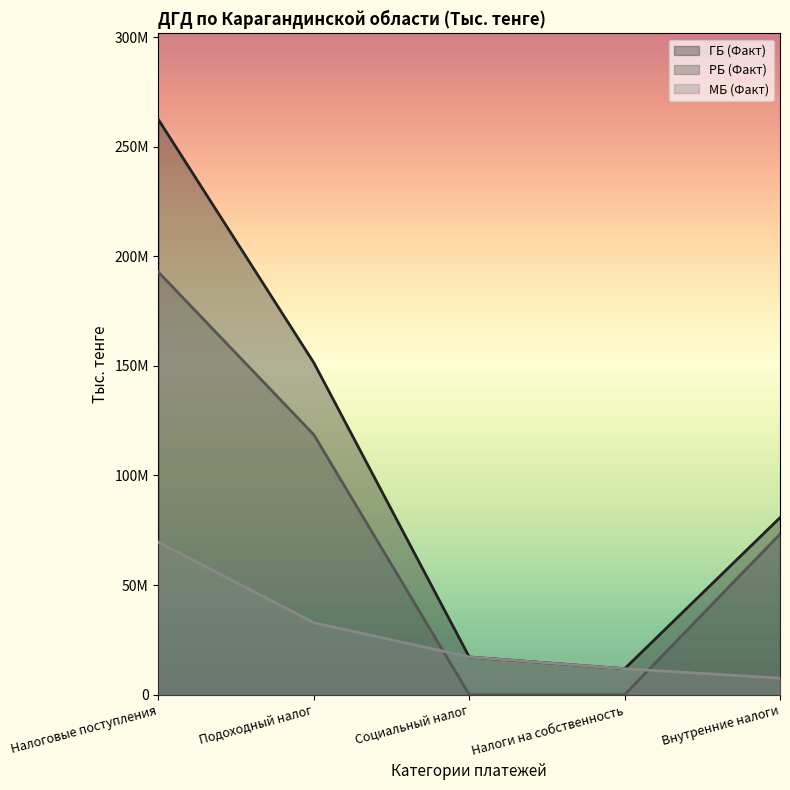

Reading right to left, what are all the values shown in this chart?

ГБ (Факт): 80764290	11826560	17195122	151416481	262322671
РБ (Факт): 73228657	0	0	118589613	192763481
МБ (Факт): 7535633	11826560	17195122	32826869	69559191